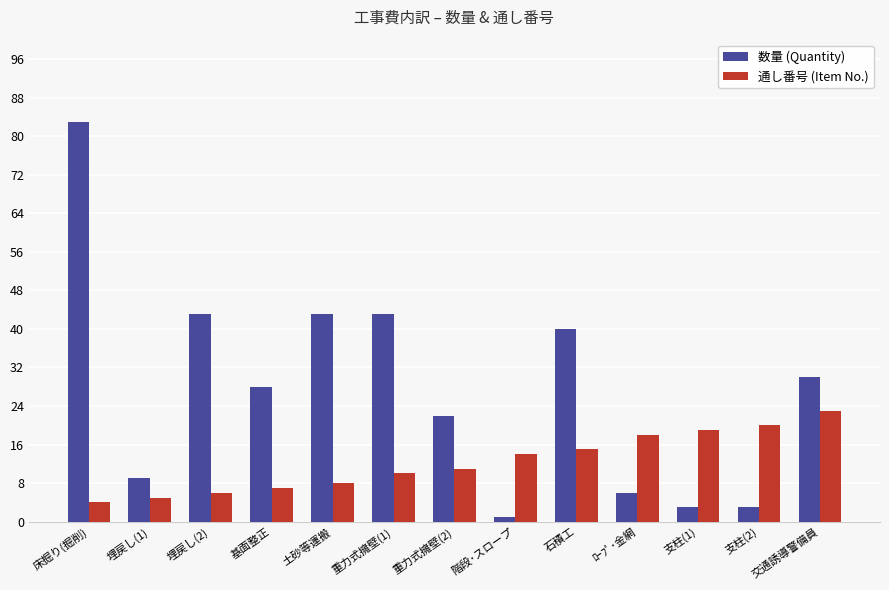

What is the label of the 7th bar from the left?

重力式擁壁(2)